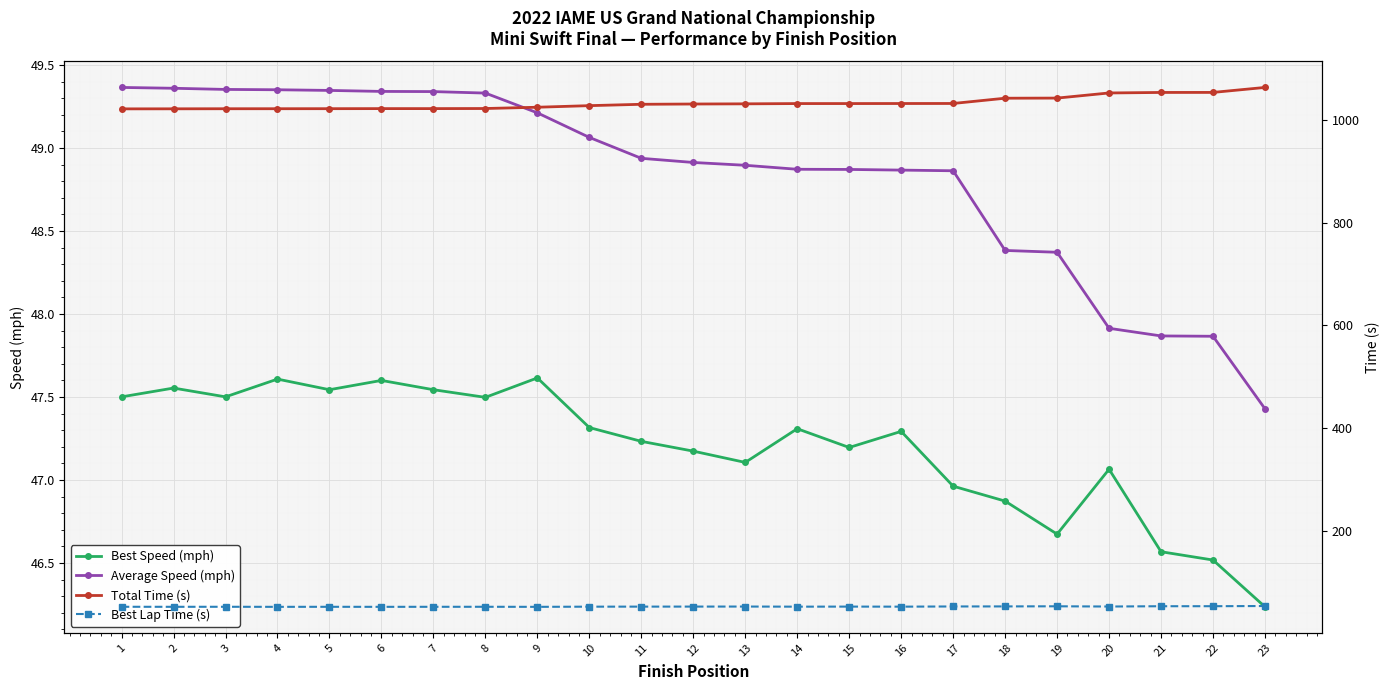

Read the Best Speed (mph) value at 10.

47.3